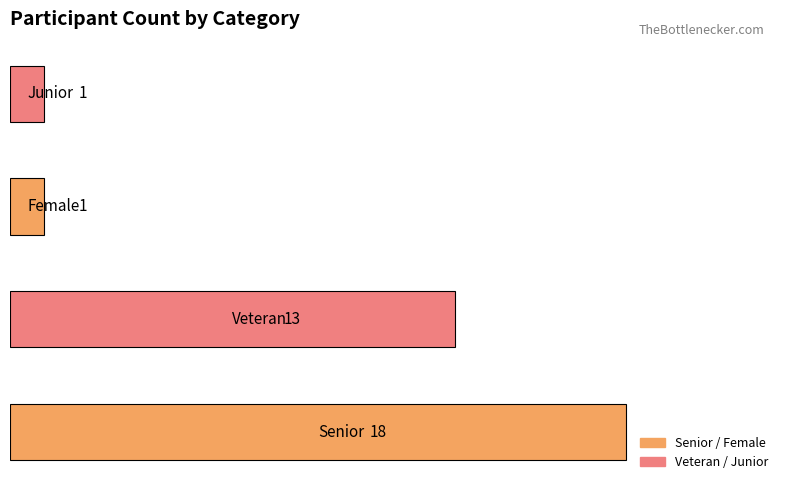

What is the sum of all values?

33